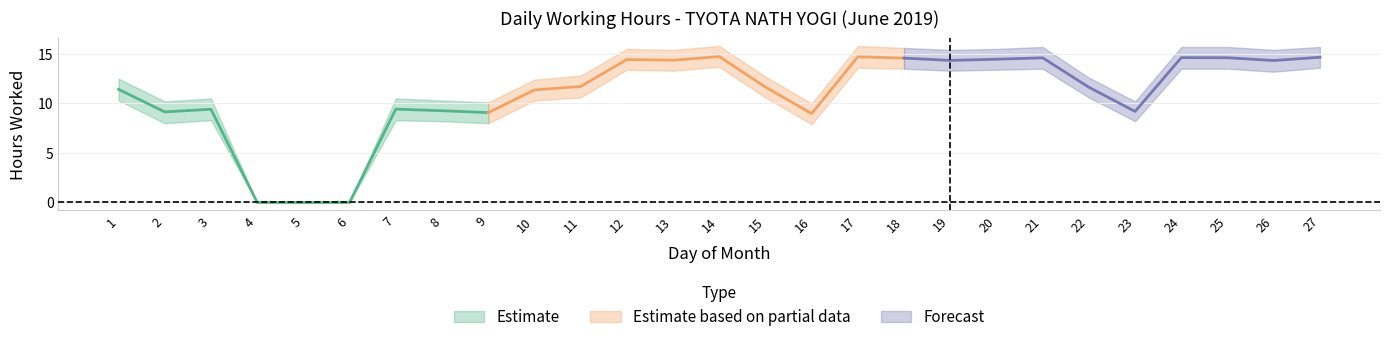

How many data points in upper_band are above 12?

17